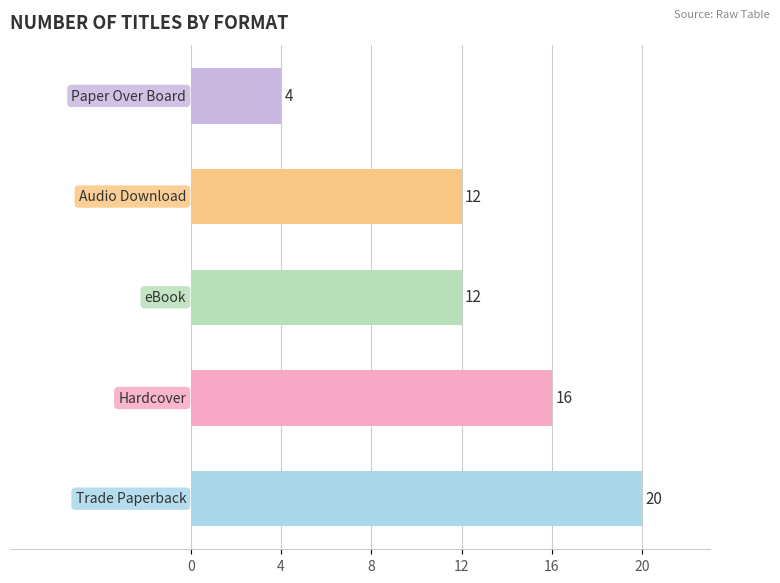

What is the minimum value shown in the chart?

4